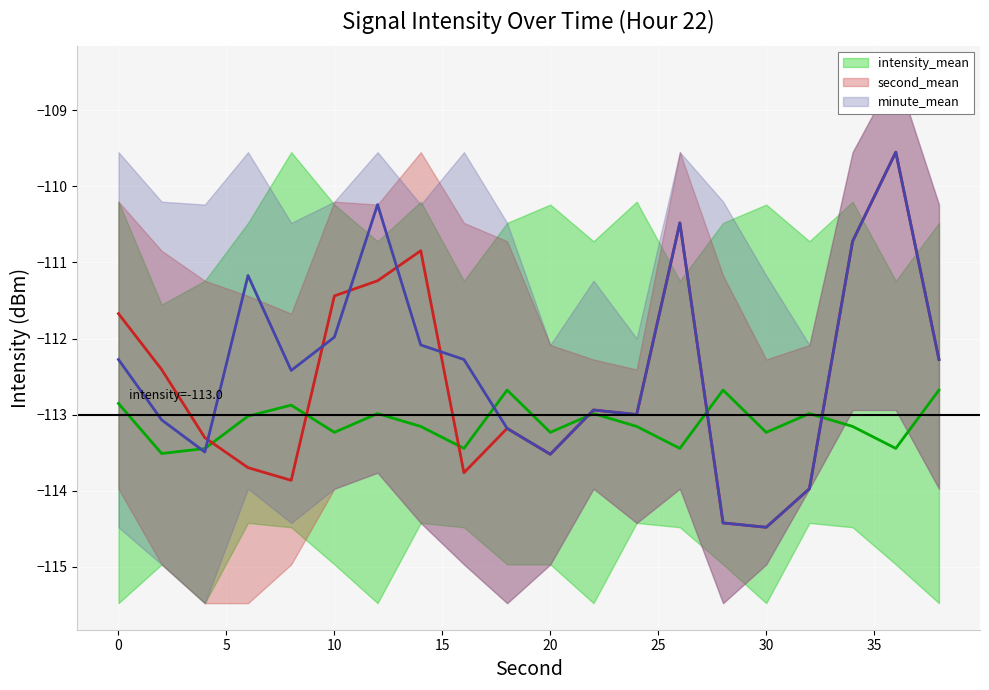

True or false: intensity_upper and intensity_mean intersect in this chart.

False